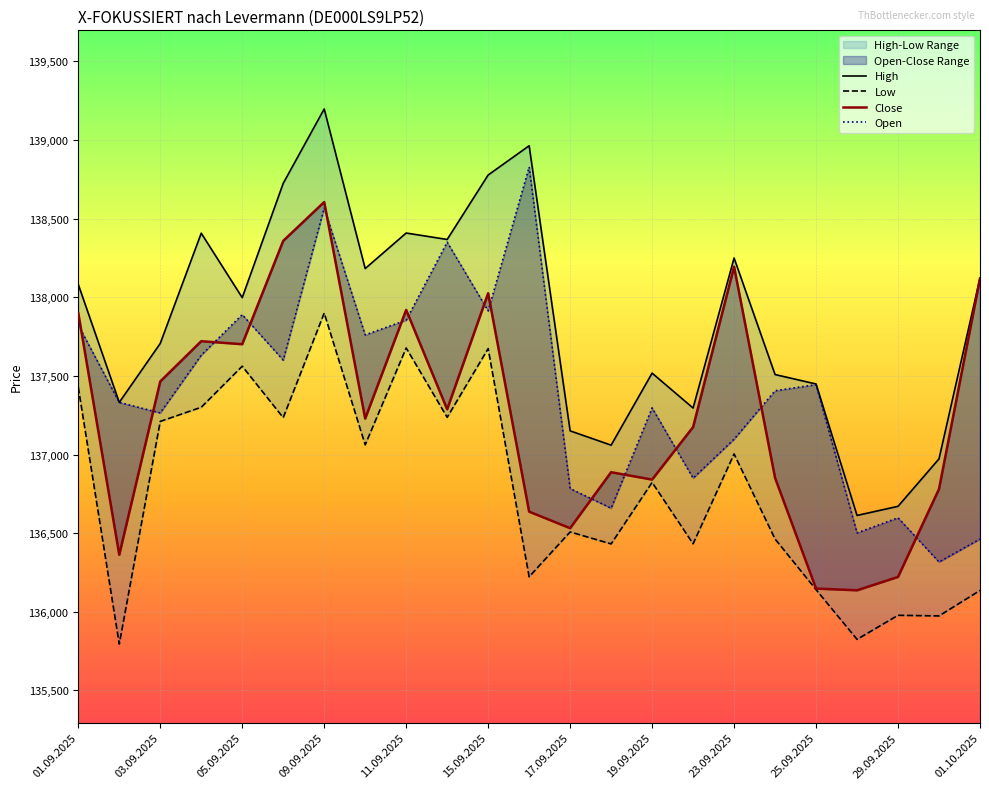

How many lines are shown in the chart?

4